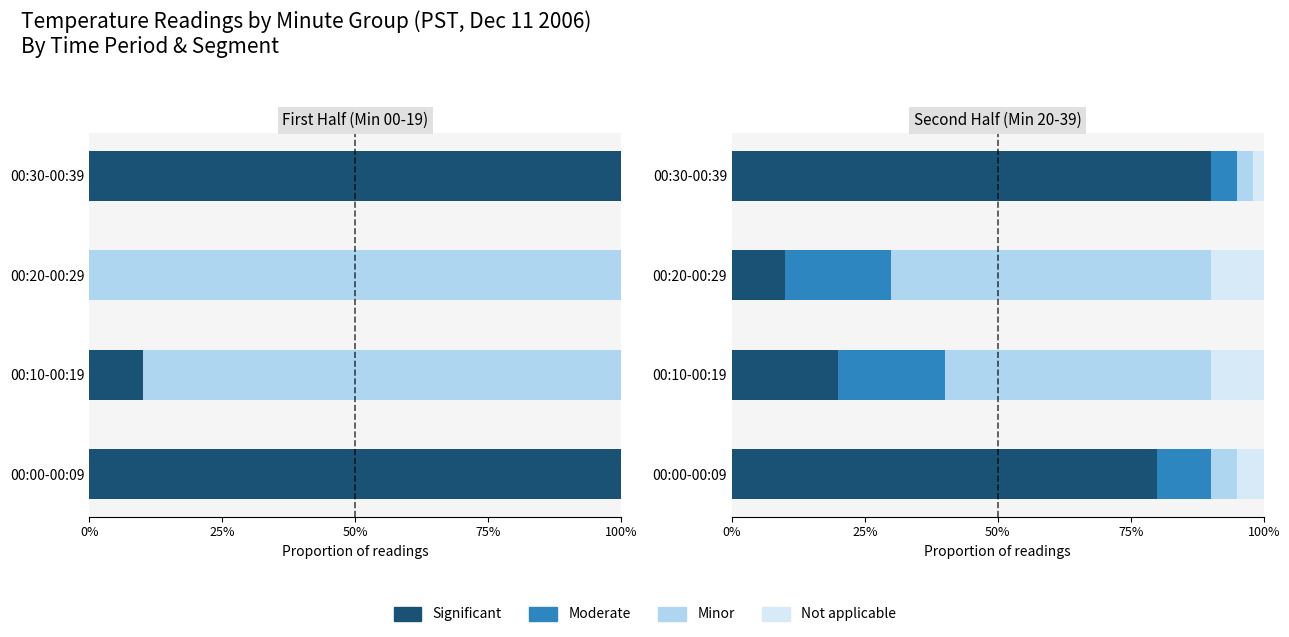

Which series has the largest range (max minus min)?

Significant